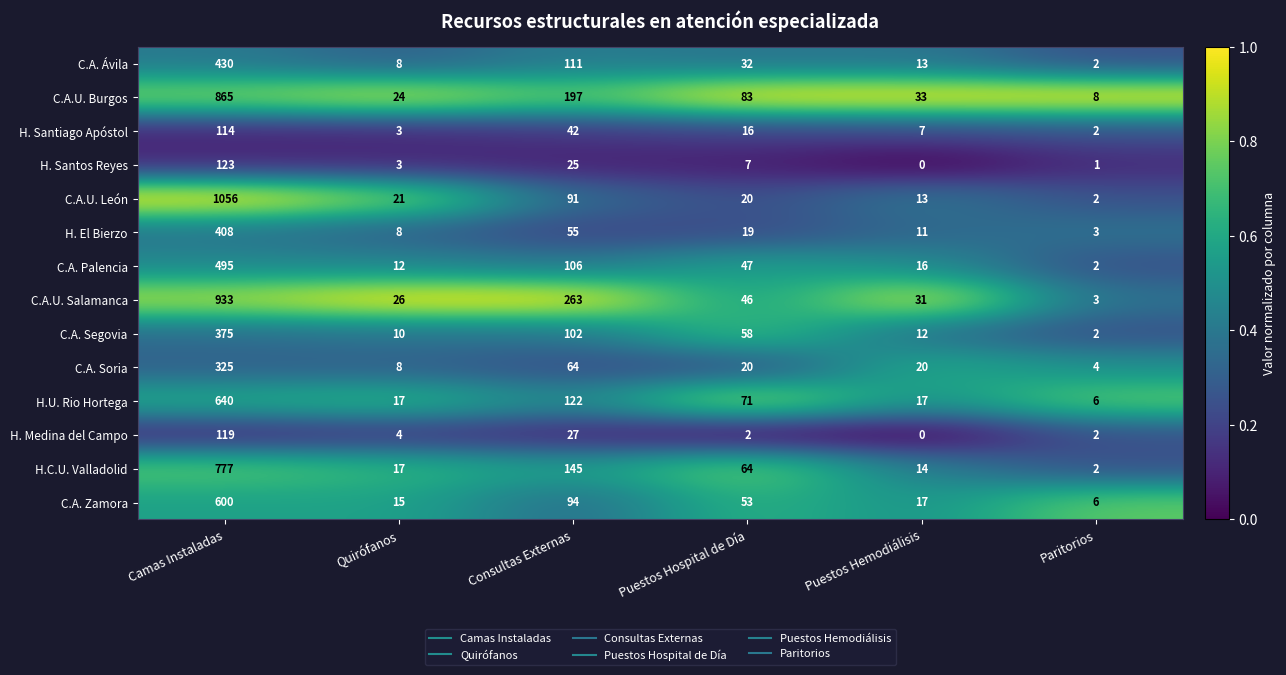

The H.U. Rio Hortega series shows 30 at Quirófanos. True or false?

False